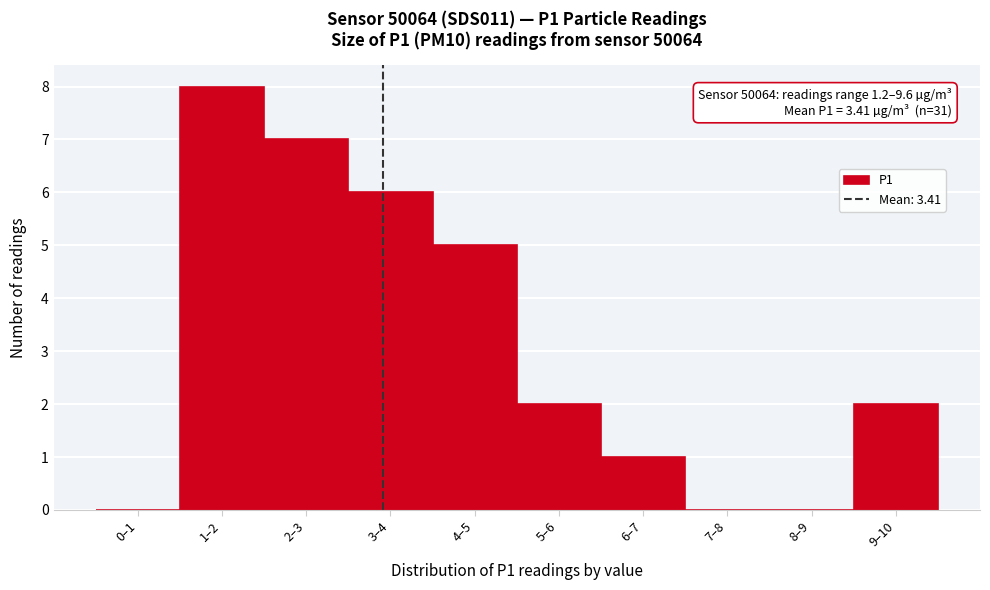

Reading left to right, transcribe all the data shown in this chart.

0–1=0	1–2=8	2–3=7	3–4=6	4–5=5	5–6=2	6–7=1	7–8=0	8–9=0	9–10=2